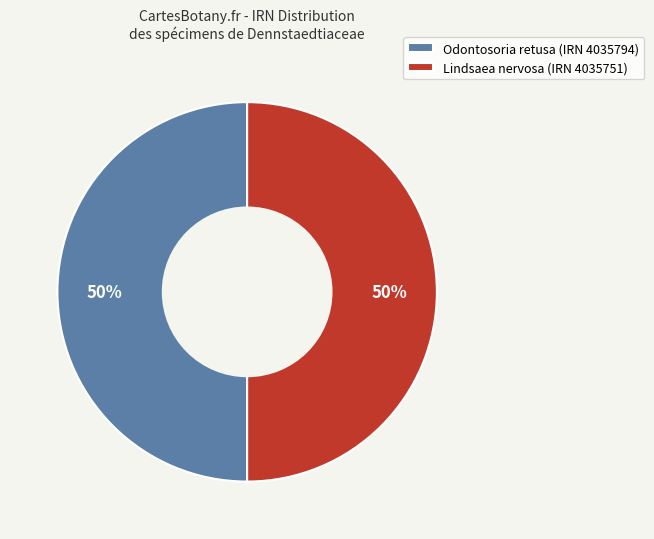

Is the sum of Odontosoria retusa (IRN 4035794) and Lindsaea nervosa (IRN 4035751) greater than half?

Yes